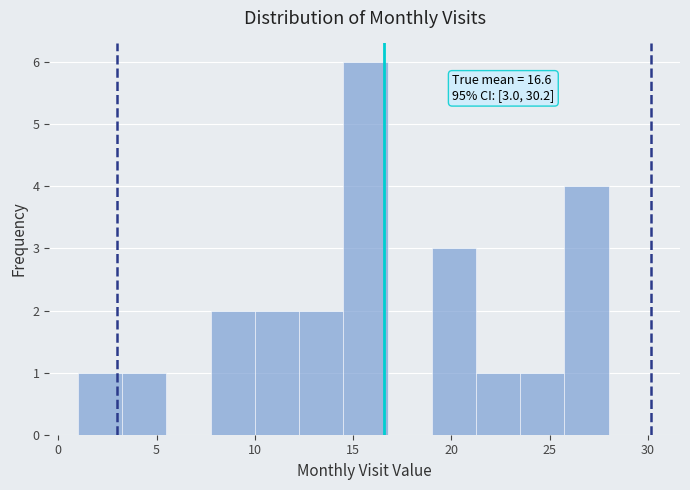

Over which range of the x-axis is the bar tallest?

14.50 to 16.75